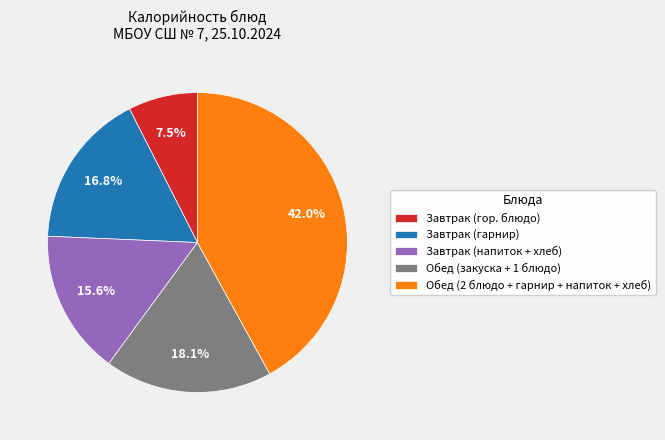

Is there any slice that represents more than half of the pie?

No